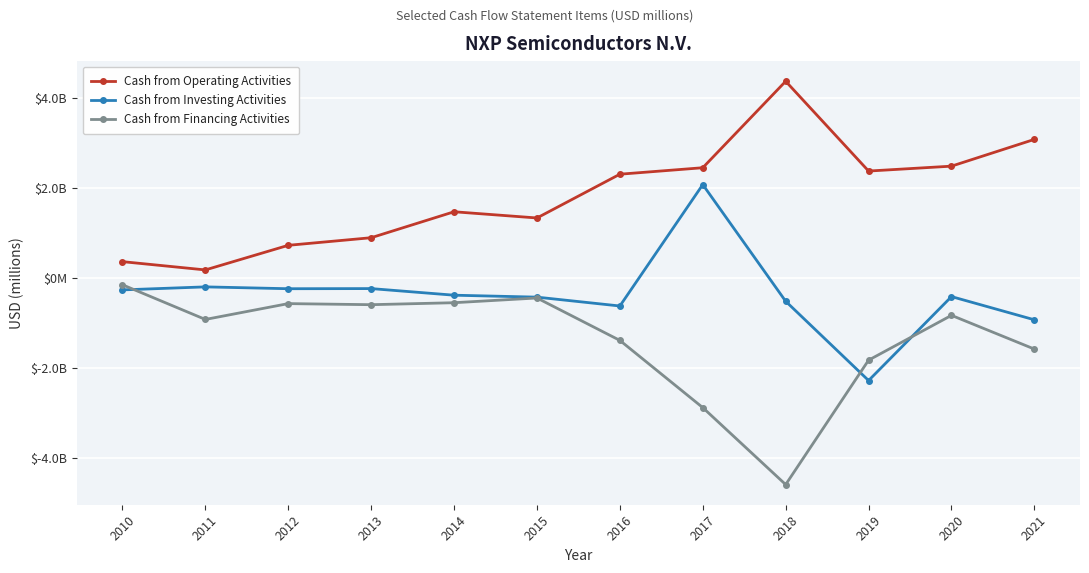

List the series in order of their overall mean, lowest first.

Cash from Financing Activities, Cash from Investing Activities, Cash from Operating Activities